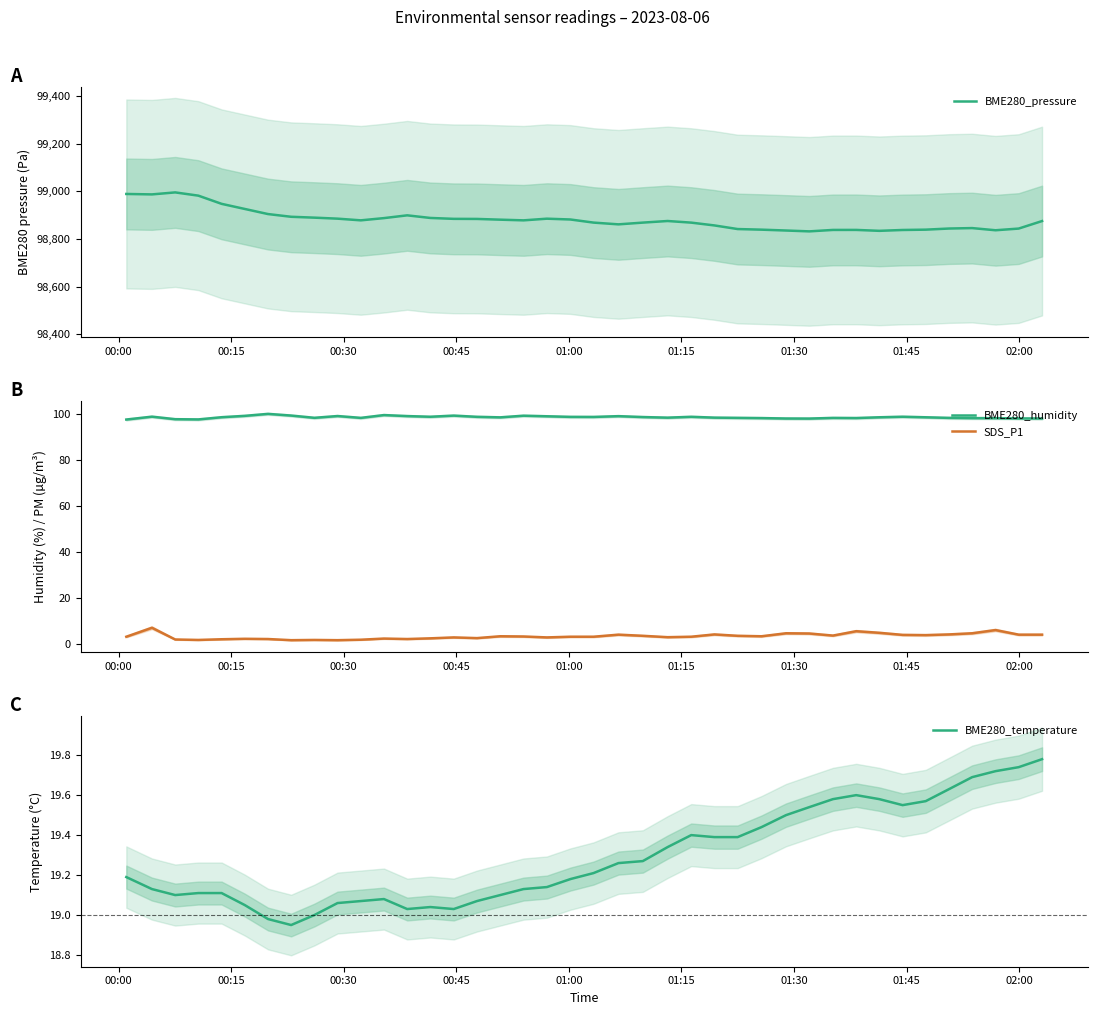

True or false: SDS_P1 and BME280_humidity intersect in this chart.

False